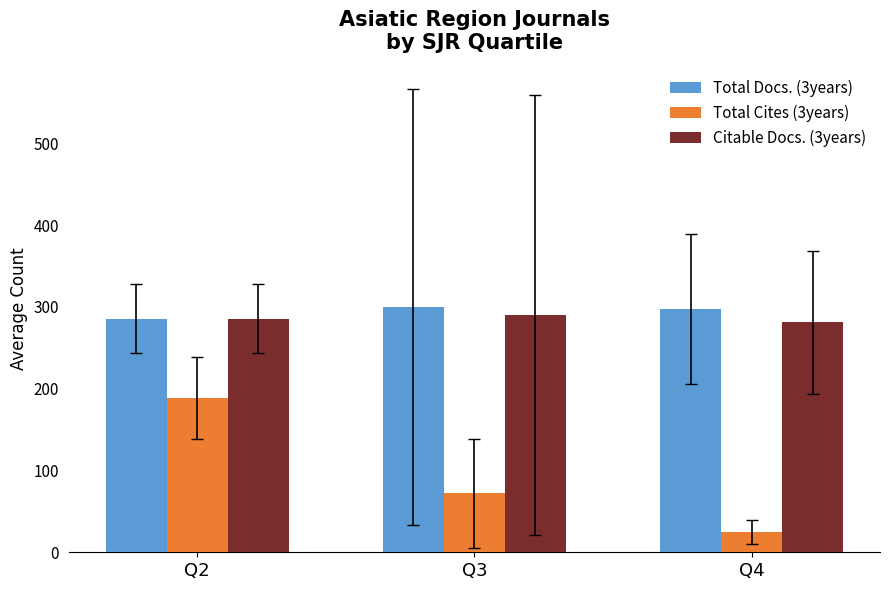

What is the difference between the highest and lowest values at Q3?

227.8